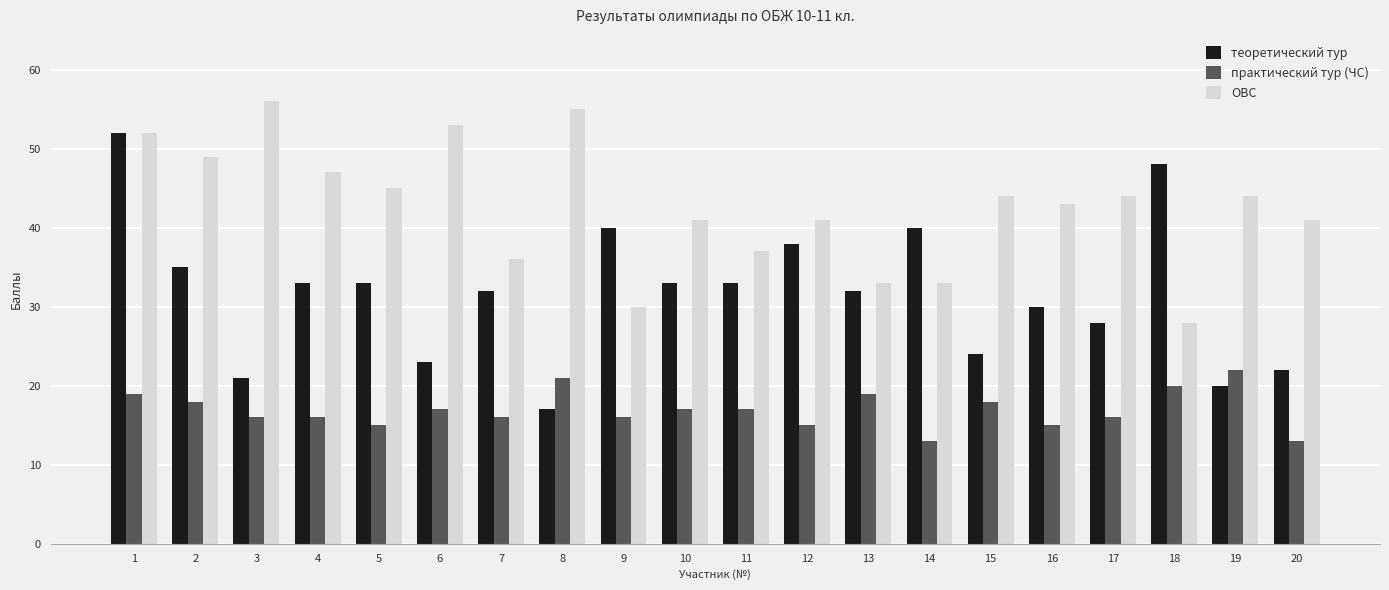

At 16, list the series in order from largest to smallest.

ОВС, теоретический тур, практический тур (ЧС)